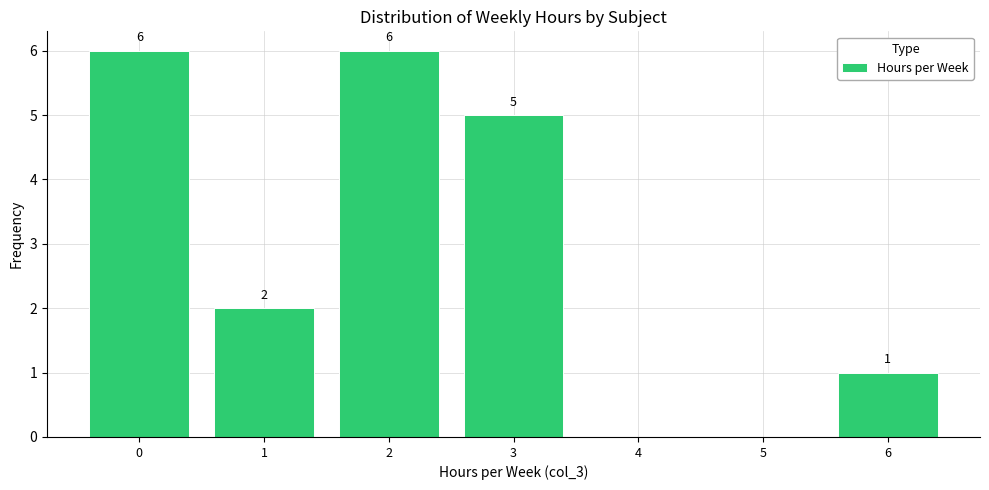

Reading right to left, extract all data points from this chart.

6=1	5=0	4=0	3=5	2=6	1=2	0=6